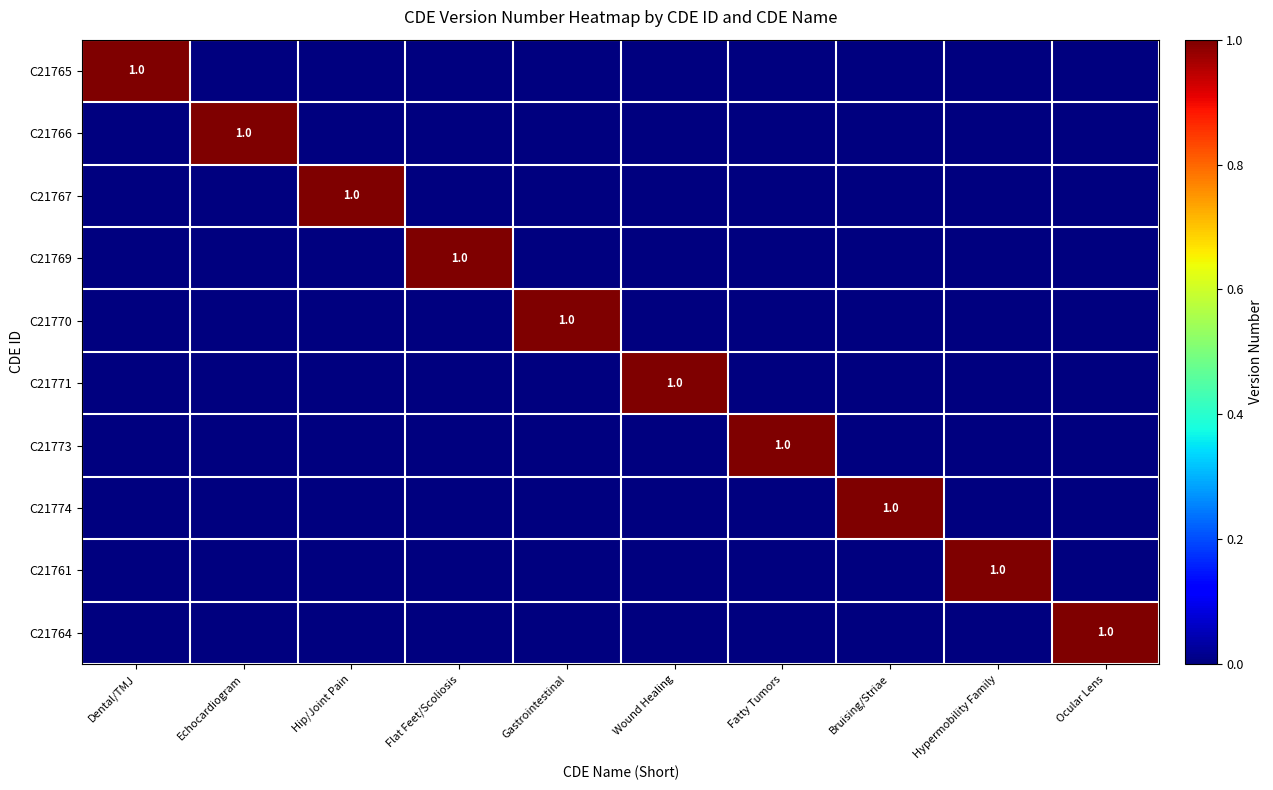

Which label corresponds to the smallest value in the chart?

Echocardiogram